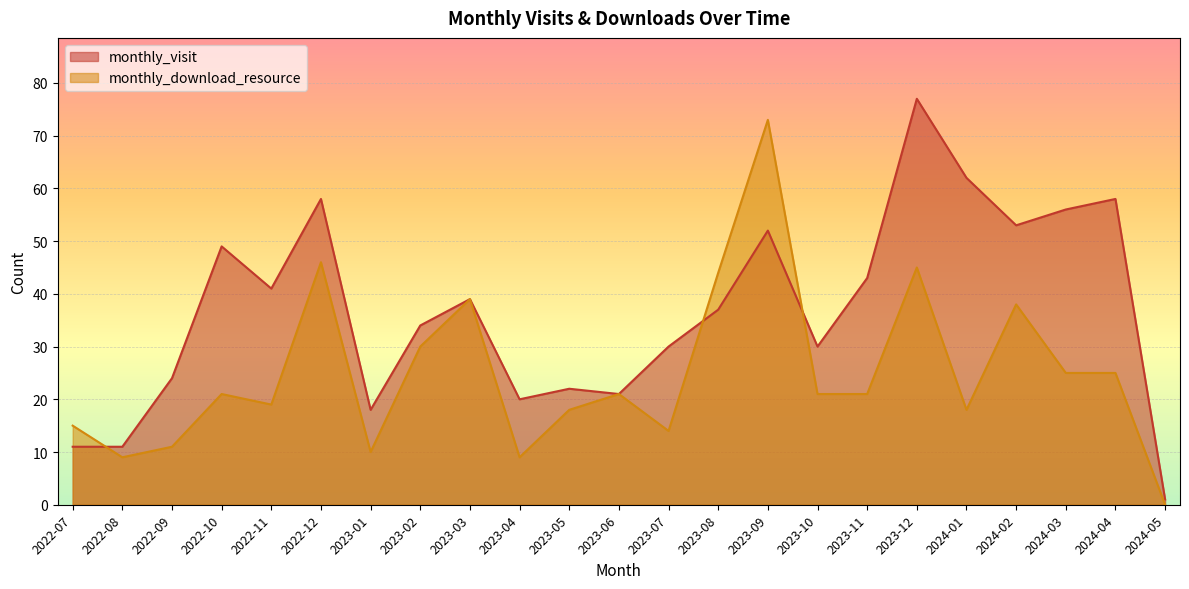

How many lines are shown in the chart?

2